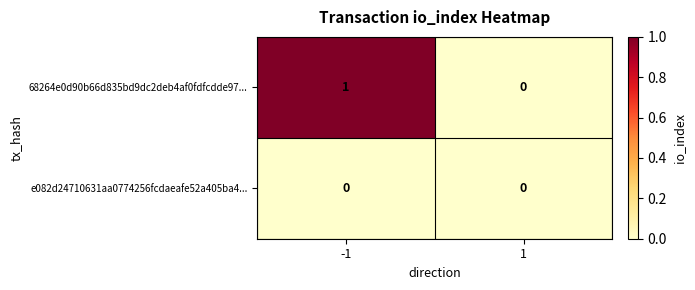

List the series in order of their peak value, lowest first.

e082d24710631aa0774256fcdaeafe52a405ba4..., 68264e0d90b66d835bd9dc2deb4af0fdfcdde97...